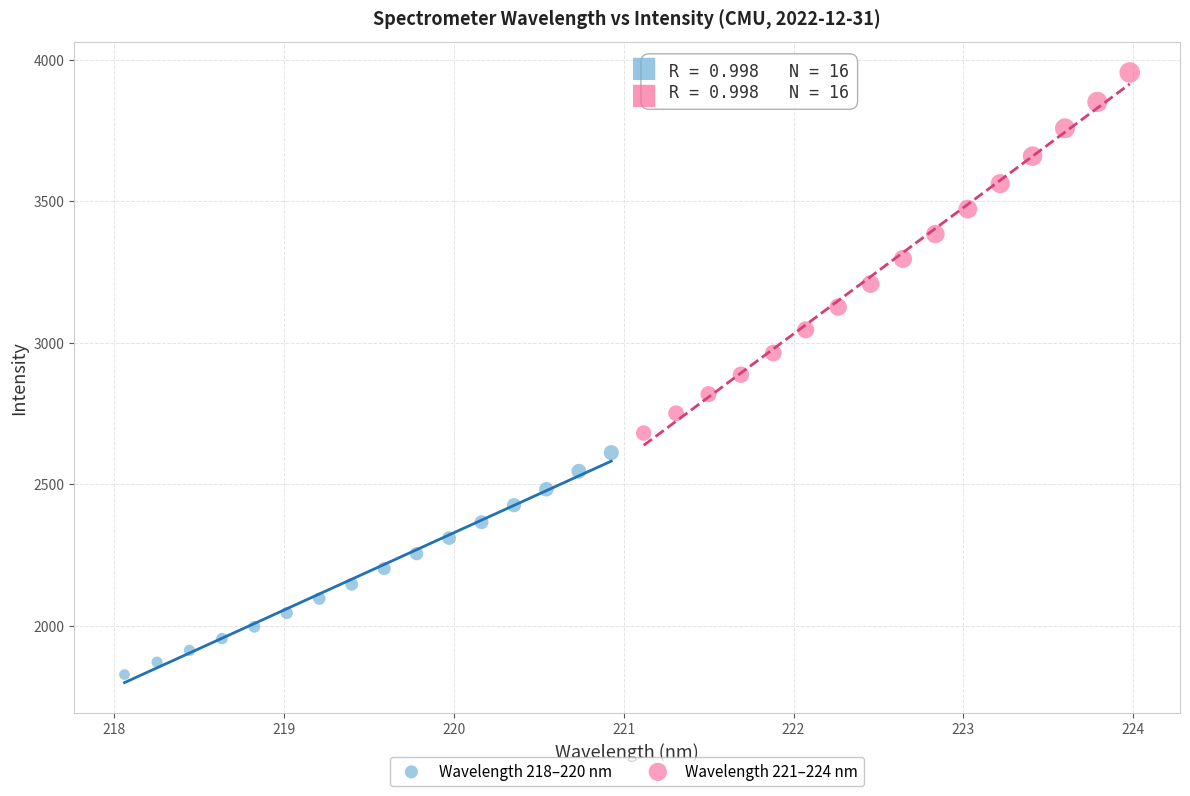

Which series contains the highest Y value?

Wavelength 221–224 nm